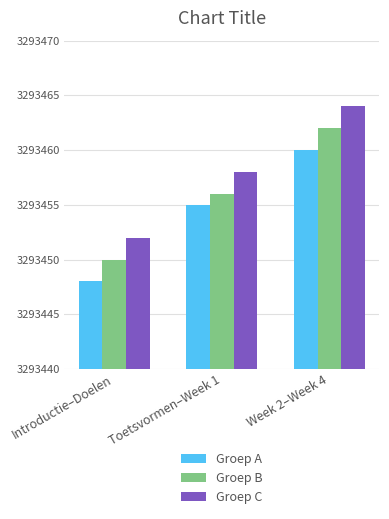

Are the bars grouped side by side (vs. stacked)?

Yes